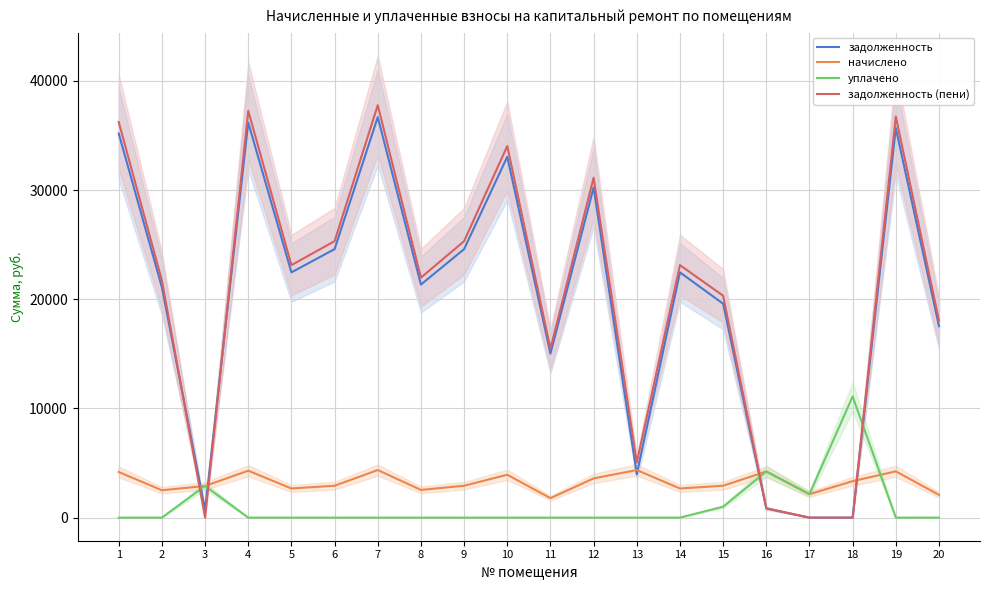

How many lines are shown in the chart?

4